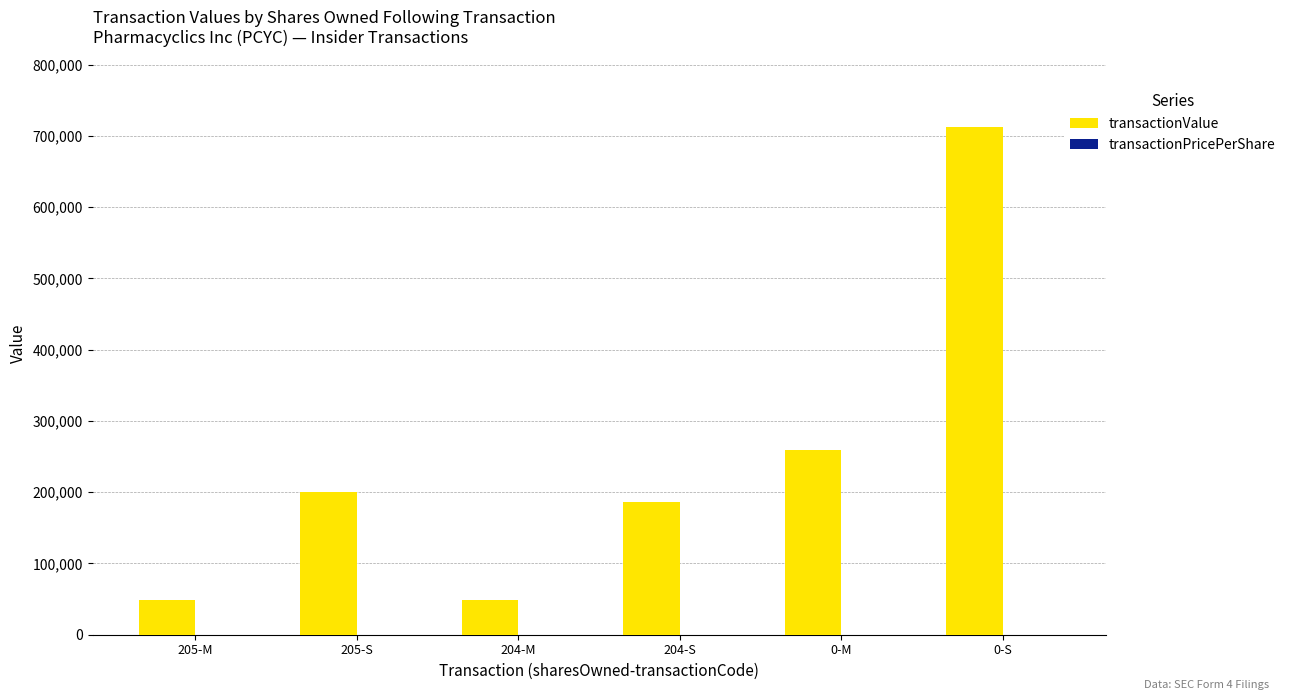

Which label corresponds to the largest value in the chart?

0-S